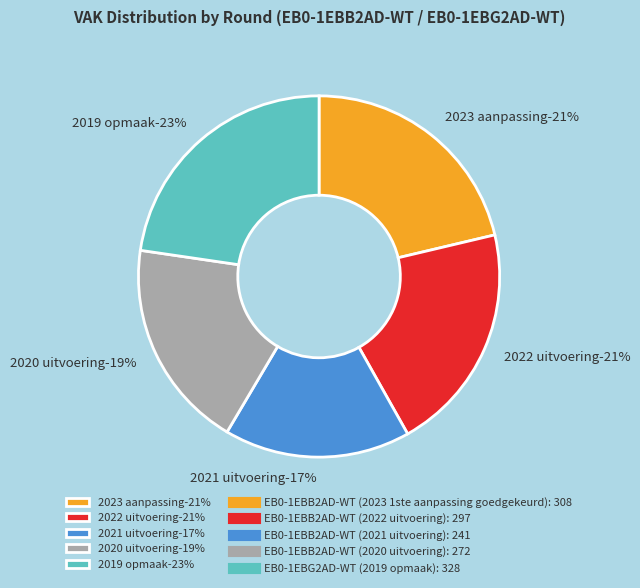

Which slice is the smallest?

EB0-1EBB2AD-WT (2021 uitvoering)